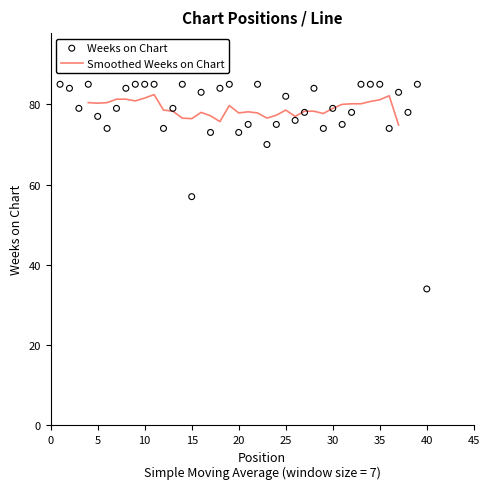

What is the change in value from 12 to 21?

+1